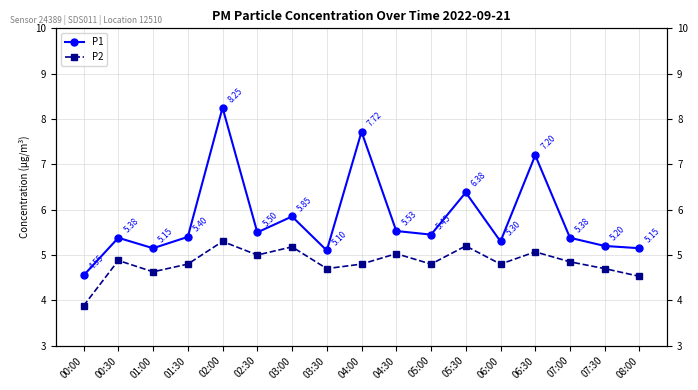

What is the sum of all P1 values?

98.5